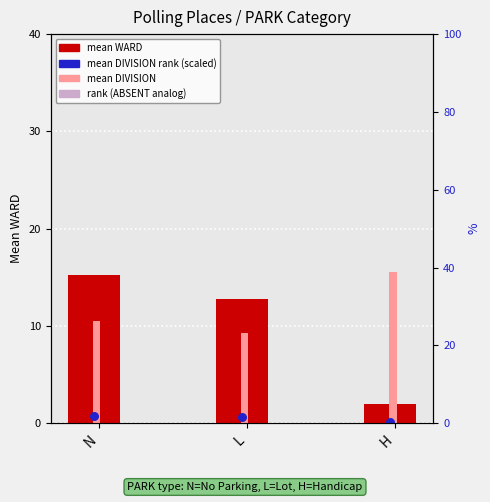

Which series has the largest Y range (max minus min)?

mean WARD